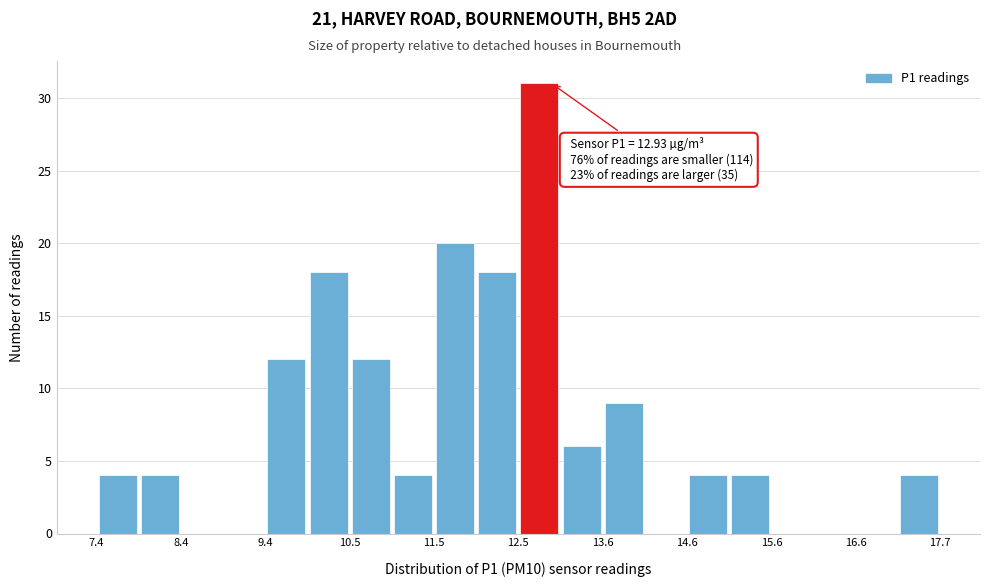

Read against the x-axis, roughly where is the centre of the tallest bar?

12.8